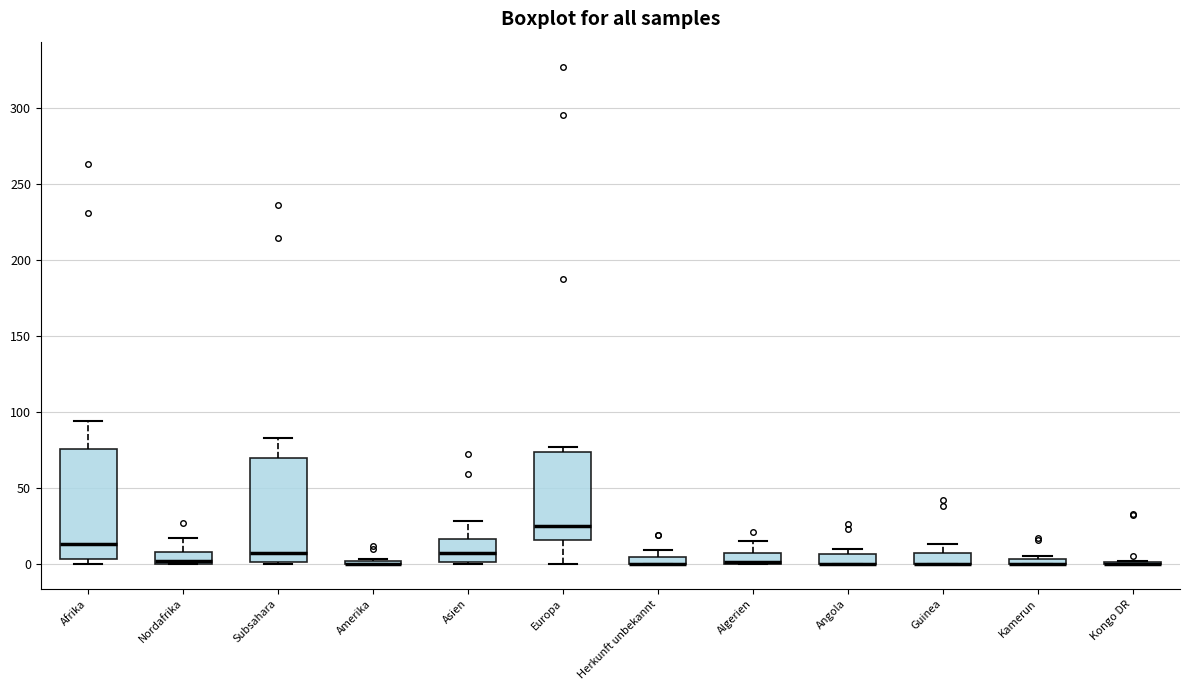

Where is the lower edge of the box for Subsahara on the y-axis? The values are not printed on the chart, so give them approximately, as read against the axis.

0